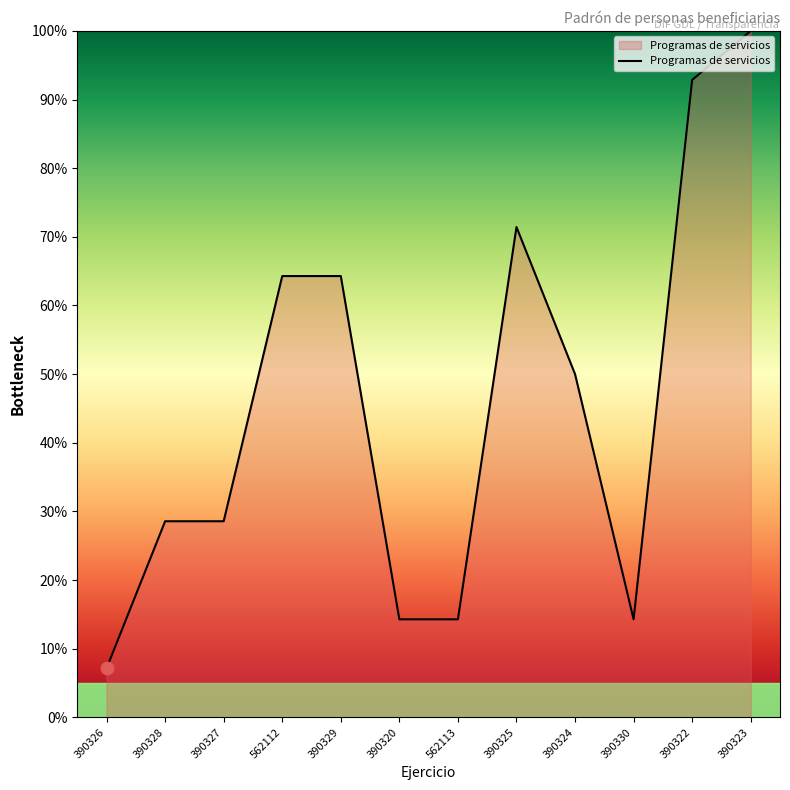

What is the change in value from 390330 to 390323?

+85.7